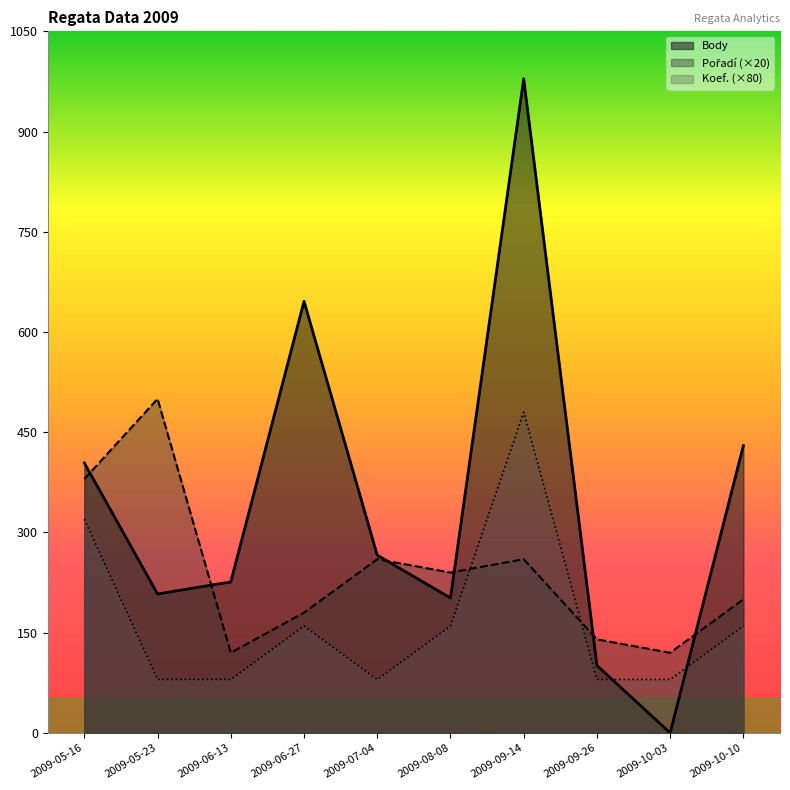

The value of Koef. at 2009-09-26 is 20. True or false?

False